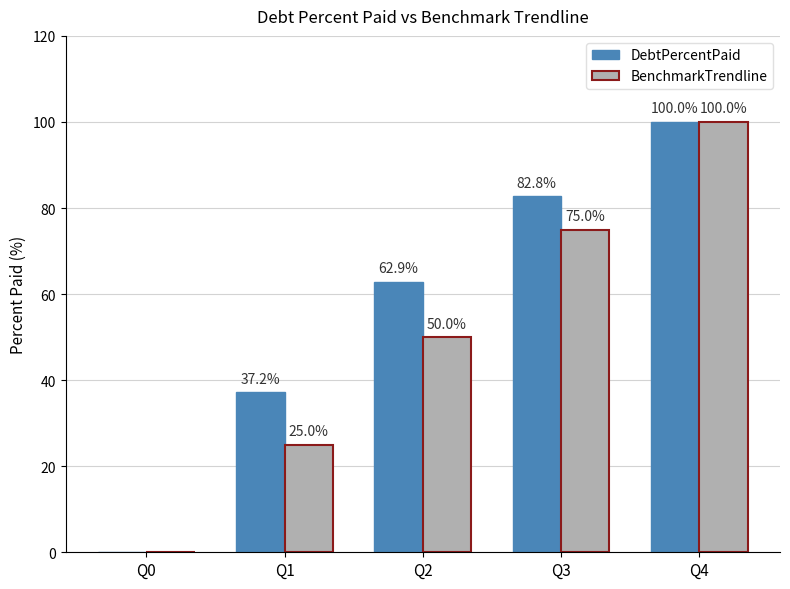

How many distinct data groups are displayed?

2